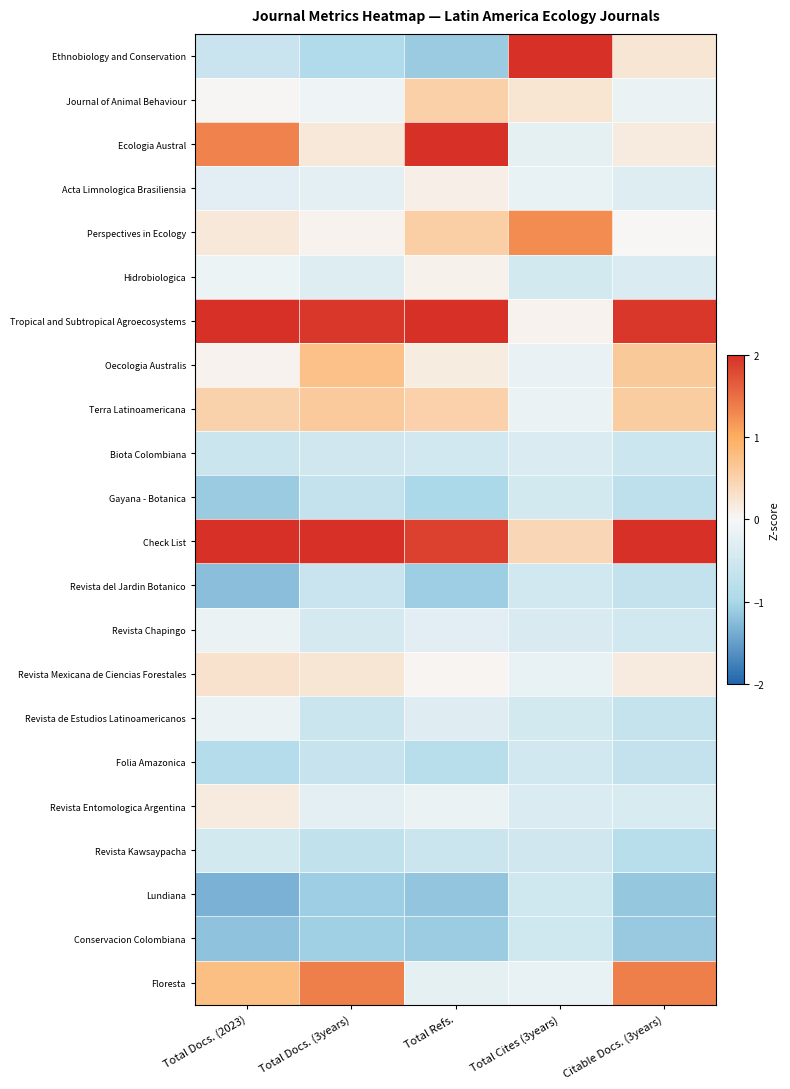

Reading right to left, what are all the values shown in this chart?

Ethnobiology and Conservation: Citable Docs. (3years)=0.2	Total Cites (3years)=4.2	Total Refs.=-1.1	Total Docs. (3years)=-0.9	Total Docs. (2023)=-0.6
Journal of Animal Behaviour: Citable Docs. (3years)=-0.2	Total Cites (3years)=0.2	Total Refs.=0.5	Total Docs. (3years)=-0.1	Total Docs. (2023)=0.0
Ecologia Austral: Citable Docs. (3years)=0.2	Total Cites (3years)=-0.2	Total Refs.=2.1	Total Docs. (3years)=0.2	Total Docs. (2023)=1.3
Acta Limnologica Brasiliensia: Citable Docs. (3years)=-0.3	Total Cites (3years)=-0.2	Total Refs.=0.1	Total Docs. (3years)=-0.3	Total Docs. (2023)=-0.3
Perspectives in Ecology: Citable Docs. (3years)=0.0	Total Cites (3years)=1.3	Total Refs.=0.5	Total Docs. (3years)=0.1	Total Docs. (2023)=0.2
Hidrobiologica: Citable Docs. (3years)=-0.4	Total Cites (3years)=-0.5	Total Refs.=0.1	Total Docs. (3years)=-0.3	Total Docs. (2023)=-0.1
Tropical and Subtropical Agroecosystems: Citable Docs. (3years)=1.9	Total Cites (3years)=0.1	Total Refs.=2.4	Total Docs. (3years)=1.9	Total Docs. (2023)=2.4
Oecologia Australis: Citable Docs. (3years)=0.6	Total Cites (3years)=-0.2	Total Refs.=0.1	Total Docs. (3years)=0.7	Total Docs. (2023)=0.1
Terra Latinoamericana: Citable Docs. (3years)=0.6	Total Cites (3years)=-0.2	Total Refs.=0.5	Total Docs. (3years)=0.6	Total Docs. (2023)=0.5
Biota Colombiana: Citable Docs. (3years)=-0.6	Total Cites (3years)=-0.4	Total Refs.=-0.5	Total Docs. (3years)=-0.5	Total Docs. (2023)=-0.6
Gayana - Botanica: Citable Docs. (3years)=-0.7	Total Cites (3years)=-0.5	Total Refs.=-1.0	Total Docs. (3years)=-0.7	Total Docs. (2023)=-1.1
Check List: Citable Docs. (3years)=3.1	Total Cites (3years)=0.4	Total Refs.=1.8	Total Docs. (3years)=3.1	Total Docs. (2023)=2.4
Revista del Jardin Botanico: Citable Docs. (3years)=-0.7	Total Cites (3years)=-0.5	Total Refs.=-1.1	Total Docs. (3years)=-0.6	Total Docs. (2023)=-1.2
Revista Chapingo: Citable Docs. (3years)=-0.5	Total Cites (3years)=-0.4	Total Refs.=-0.3	Total Docs. (3years)=-0.4	Total Docs. (2023)=-0.2
Revista Mexicana de Ciencias Forestales: Citable Docs. (3years)=0.2	Total Cites (3years)=-0.2	Total Refs.=0.0	Total Docs. (3years)=0.2	Total Docs. (2023)=0.3
Revista de Estudios Latinoamericanos: Citable Docs. (3years)=-0.7	Total Cites (3years)=-0.5	Total Refs.=-0.3	Total Docs. (3years)=-0.6	Total Docs. (2023)=-0.2
Folia Amazonica: Citable Docs. (3years)=-0.7	Total Cites (3years)=-0.5	Total Refs.=-0.8	Total Docs. (3years)=-0.6	Total Docs. (2023)=-0.9
Revista Entomologica Argentina: Citable Docs. (3years)=-0.4	Total Cites (3years)=-0.4	Total Refs.=-0.1	Total Docs. (3years)=-0.3	Total Docs. (2023)=0.2
Revista Kawsaypacha: Citable Docs. (3years)=-0.8	Total Cites (3years)=-0.5	Total Refs.=-0.6	Total Docs. (3years)=-0.7	Total Docs. (2023)=-0.5
Lundiana: Citable Docs. (3years)=-1.1	Total Cites (3years)=-0.5	Total Refs.=-1.2	Total Docs. (3years)=-1.1	Total Docs. (2023)=-1.3
Conservacion Colombiana: Citable Docs. (3years)=-1.1	Total Cites (3years)=-0.5	Total Refs.=-1.1	Total Docs. (3years)=-1.1	Total Docs. (2023)=-1.2
Floresta: Citable Docs. (3years)=1.4	Total Cites (3years)=-0.2	Total Refs.=-0.2	Total Docs. (3years)=1.4	Total Docs. (2023)=0.8